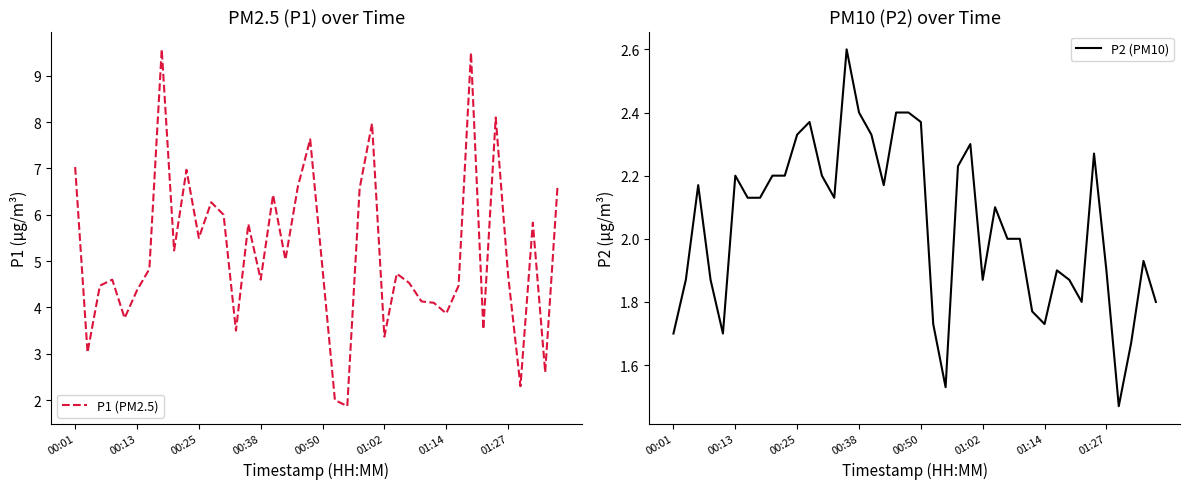

The P1 (PM2.5) series shows 2.0 at 21. True or false?

True